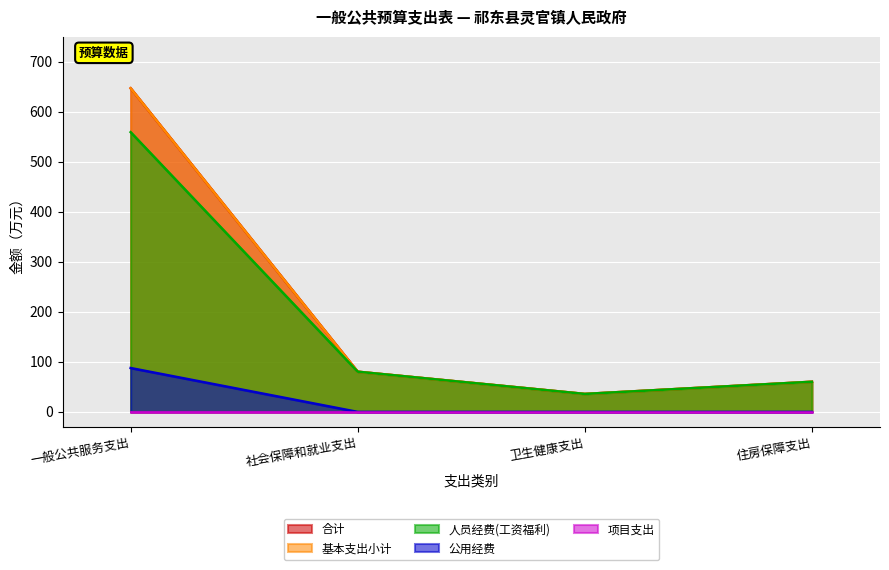

What is the sum of all 基本支出小计 values?

823.8